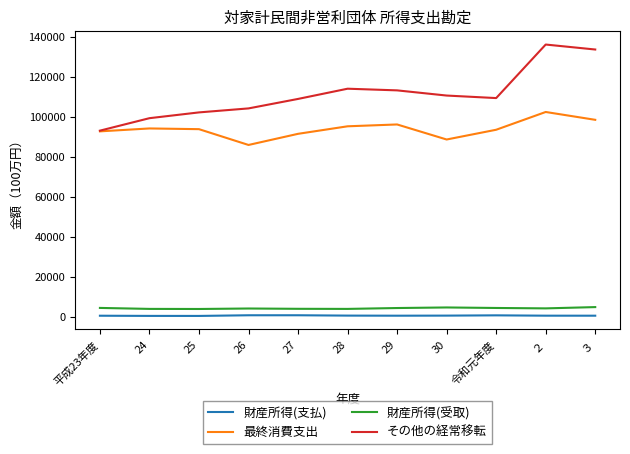

At which label does 財産所得(受取) first exceed 4148?

平成23年度